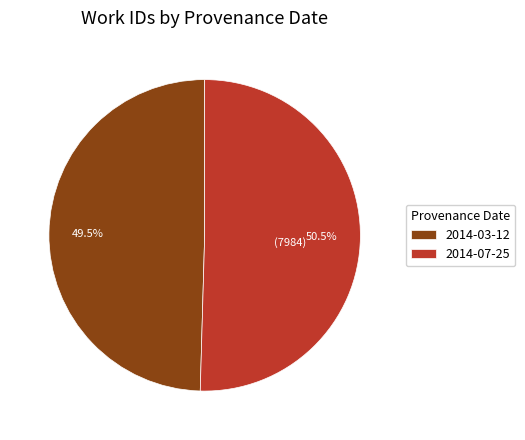

Does any single category account for the majority?

Yes